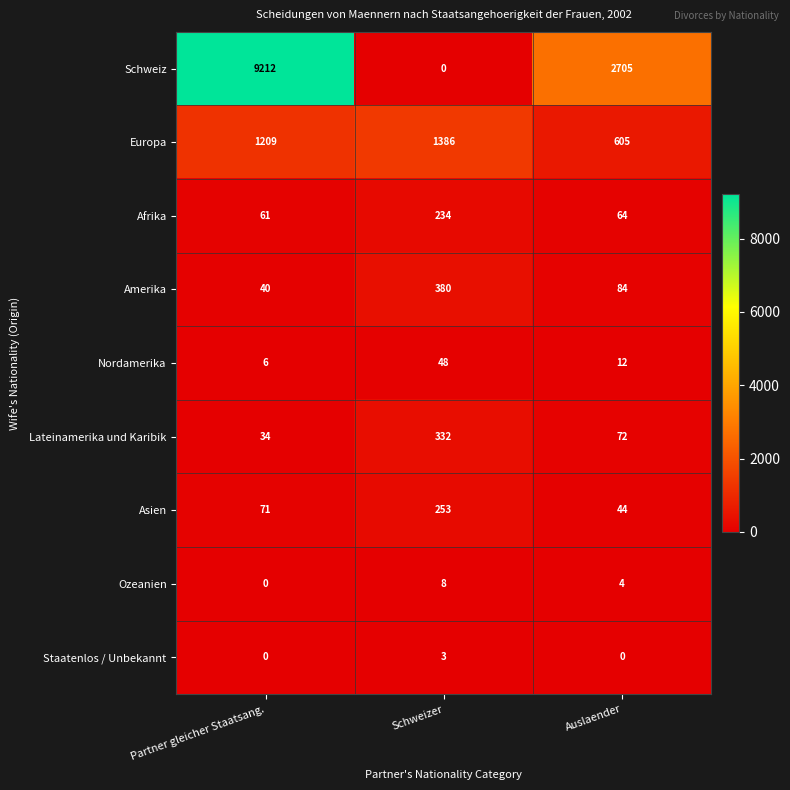

Which series has the widest spread of values?

Schweiz